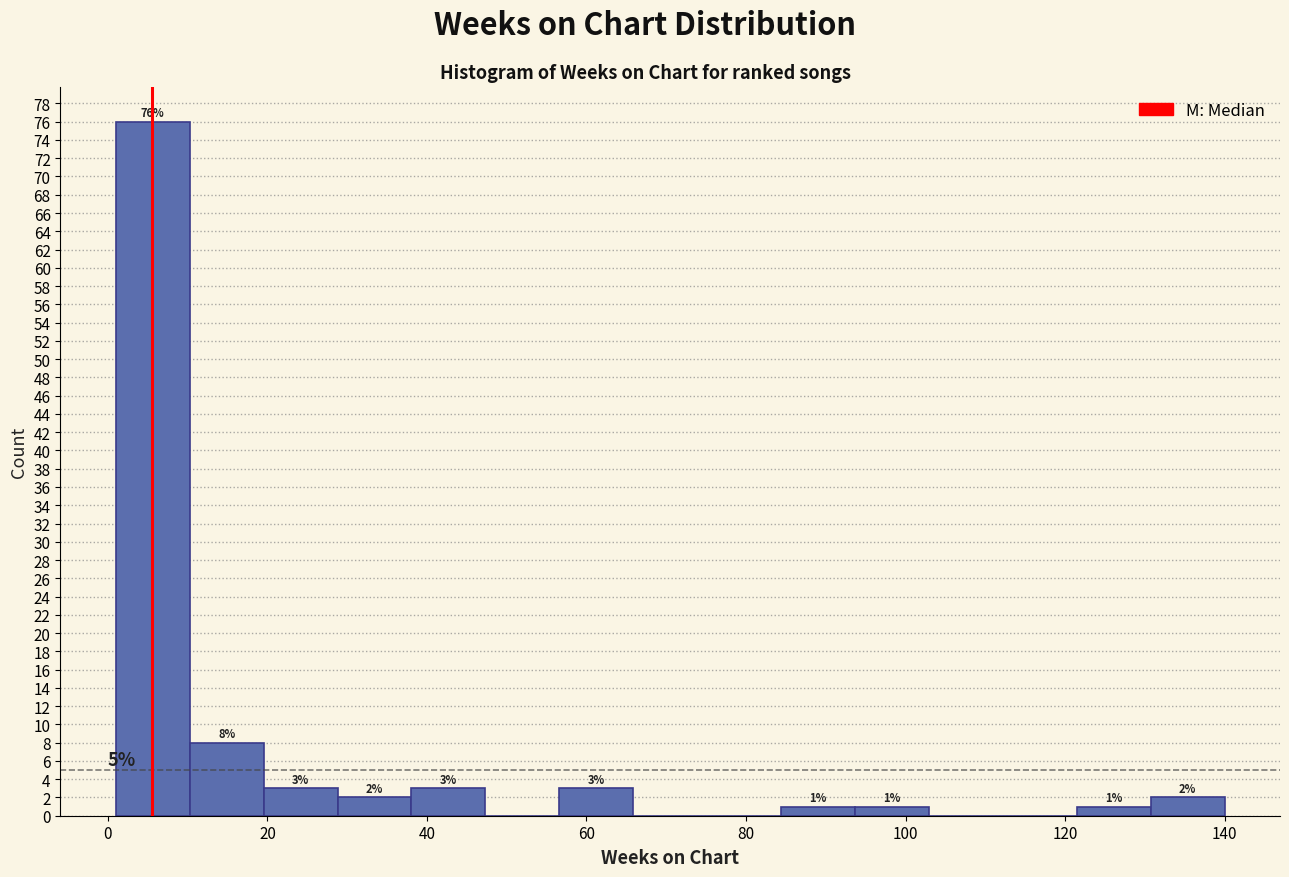

Over which range of the x-axis is the bar tallest?

2 to 10